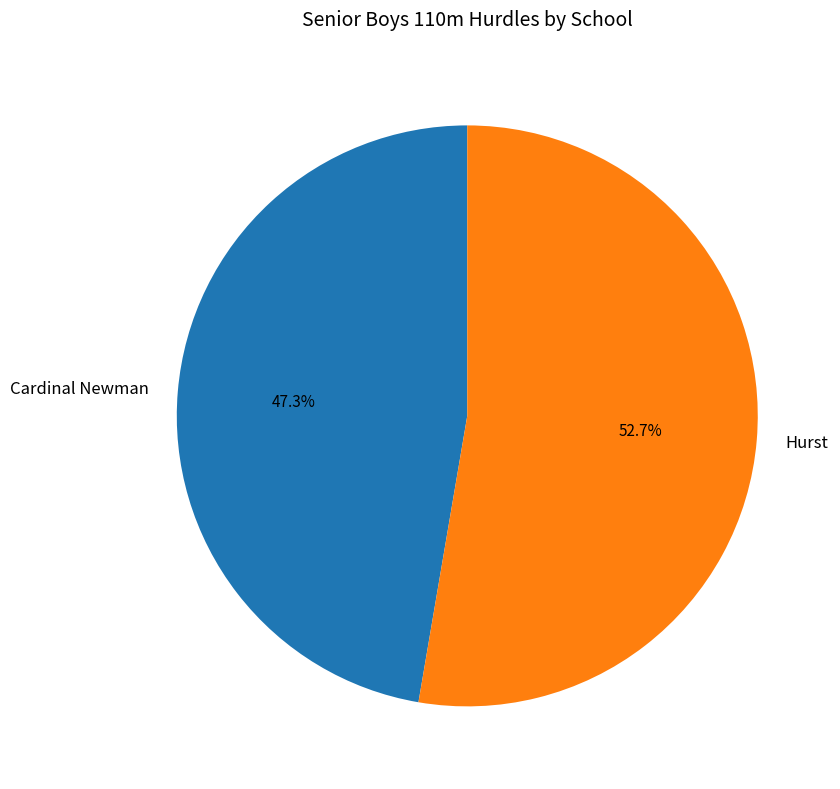

True or false: Cardinal Newman accounts for 47% of the total.

True